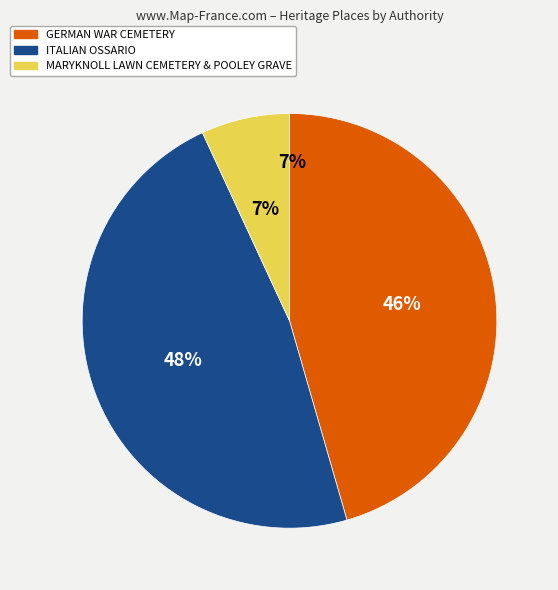

What is the ratio of the value at GERMAN WAR CEMETERY to the value at ITALIAN OSSARIO?

1.0